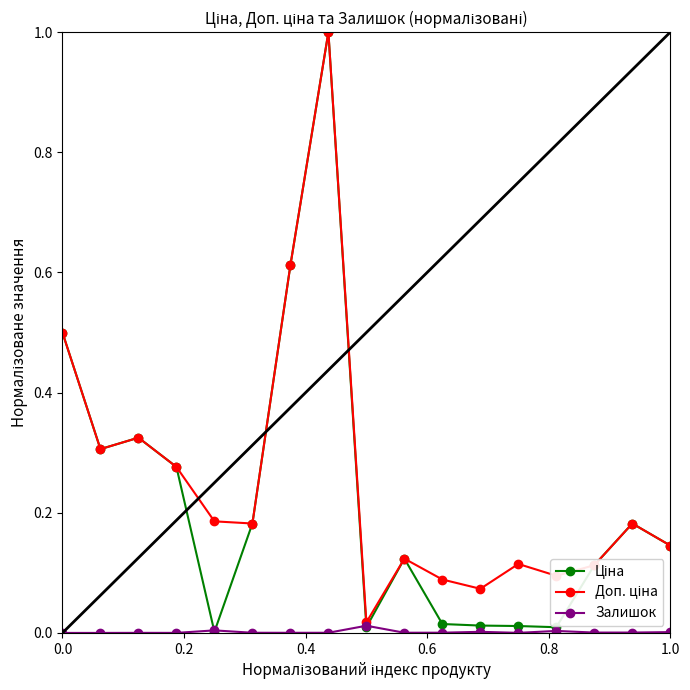

What is the greatest value displayed?

1.0